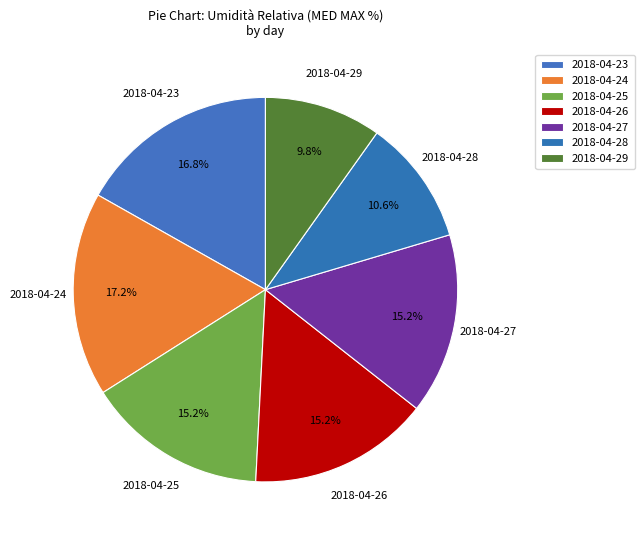

The 2018-04-28 slice represents 11% of the pie. True or false?

True